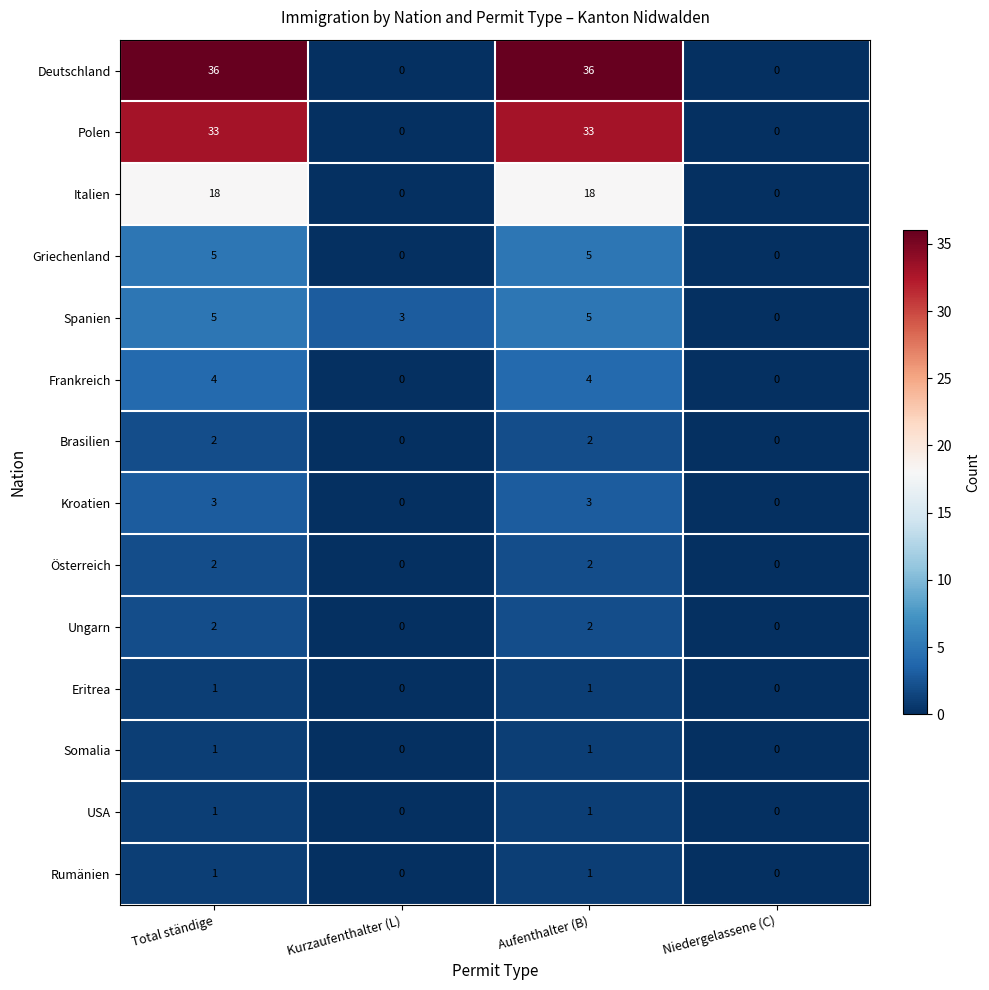

Which series has the widest spread of values?

Deutschland